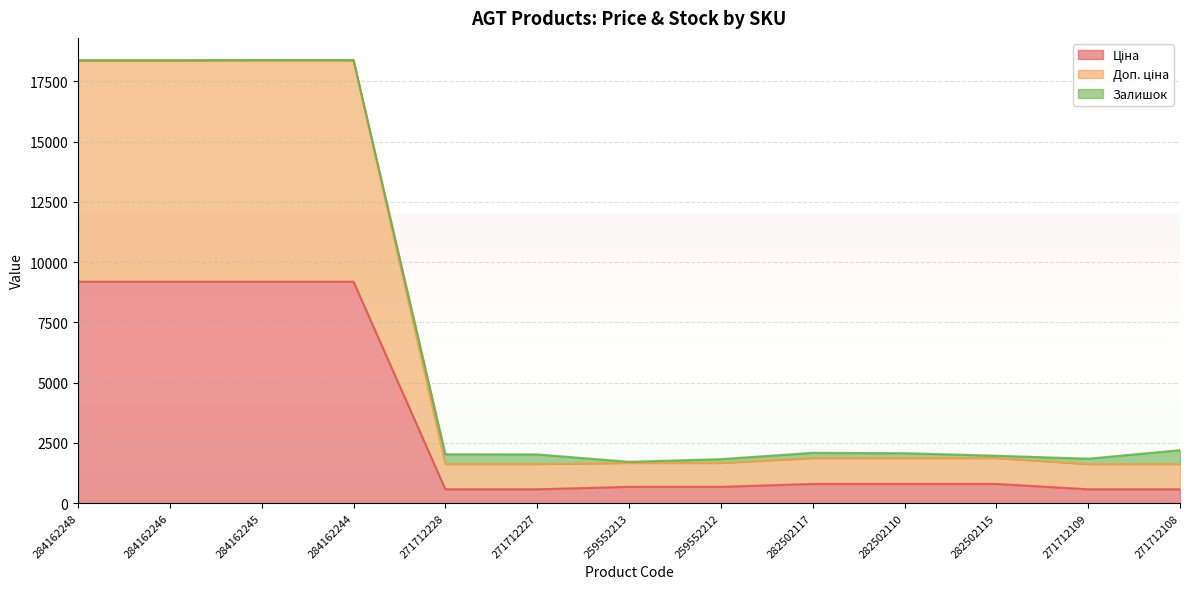

What is the minimum value for Ціна?

571.6